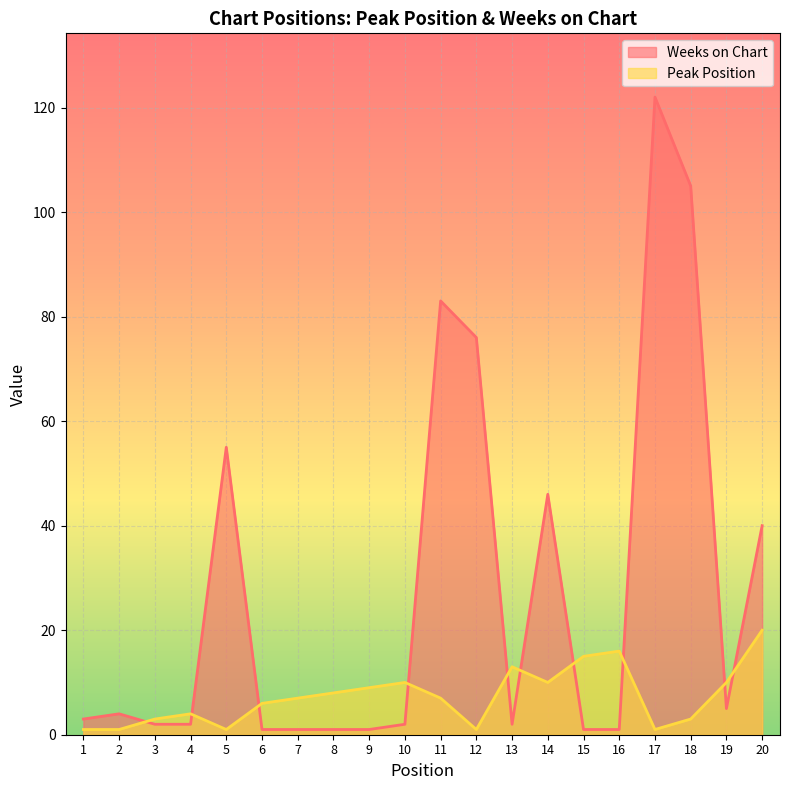

True or false: Peak Position has more than 1 interior local peaks.

True